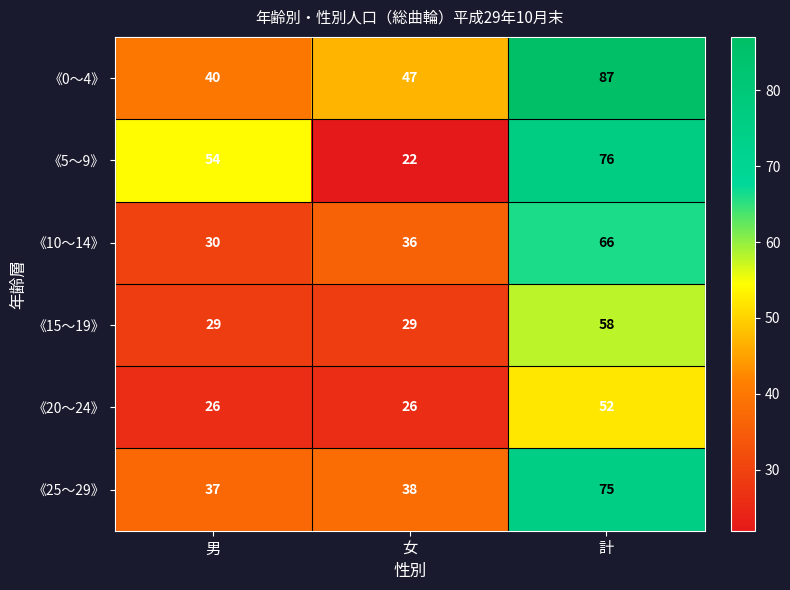

Which series has the largest range (max minus min)?

《5～9》